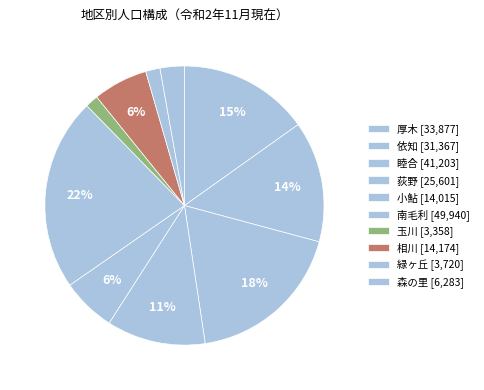

The 森の里 slice represents 3% of the pie. True or false?

True